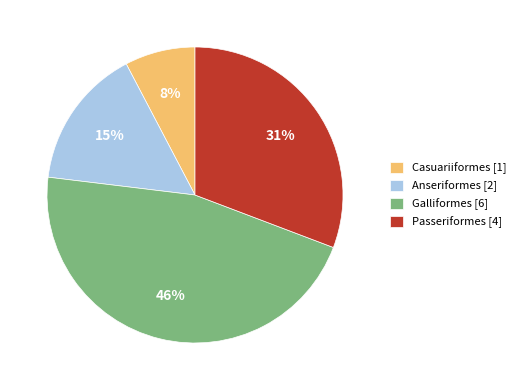

To the nearest percent, what is the difference between the largest and smallest slice percentages?

38%